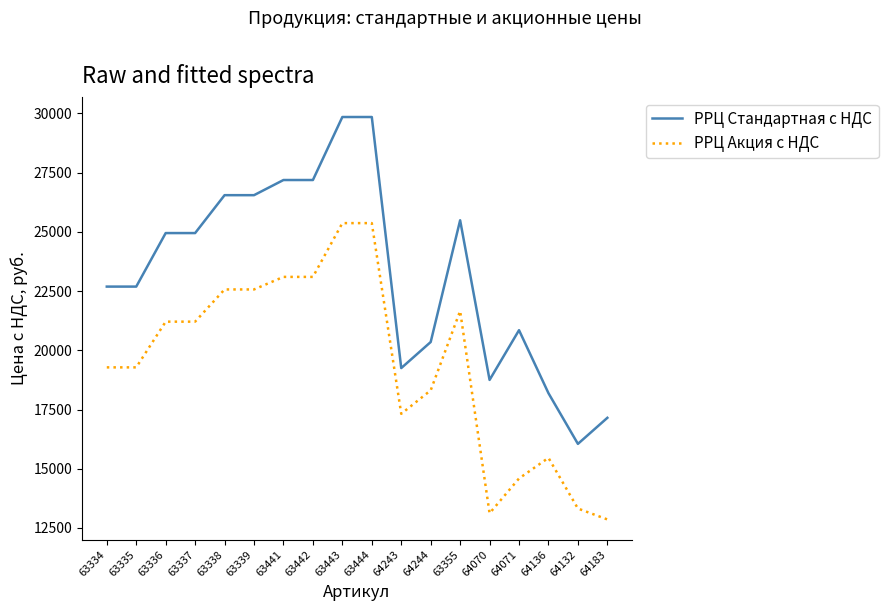

List the series in order of their overall mean, highest first.

РРЦ Стандартная с НДС, РРЦ Акция с НДС